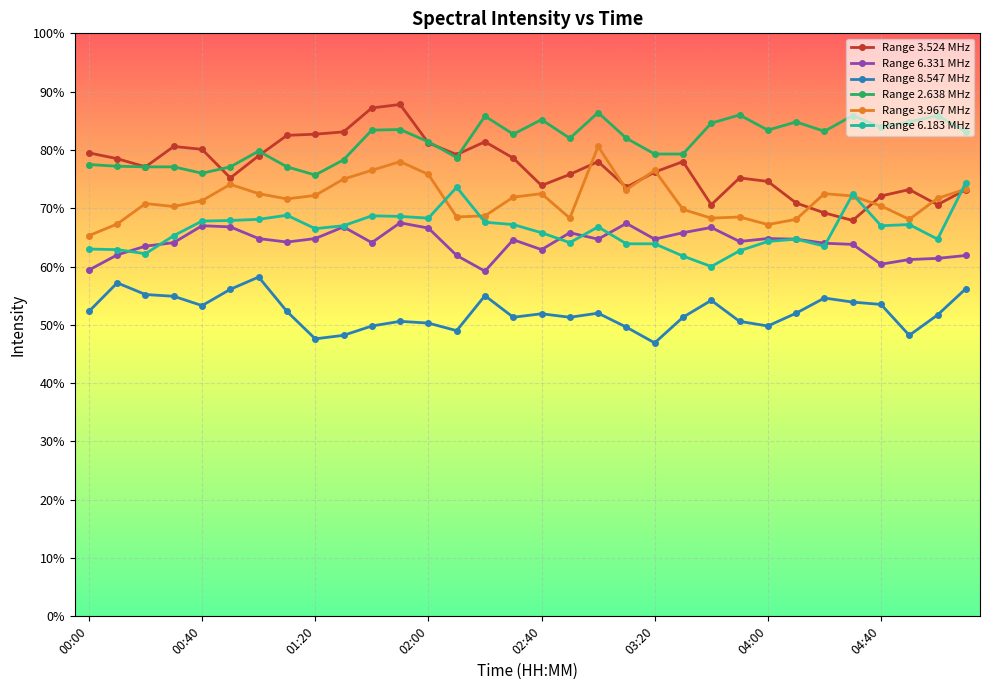

Count the number of categories in the chart.

32